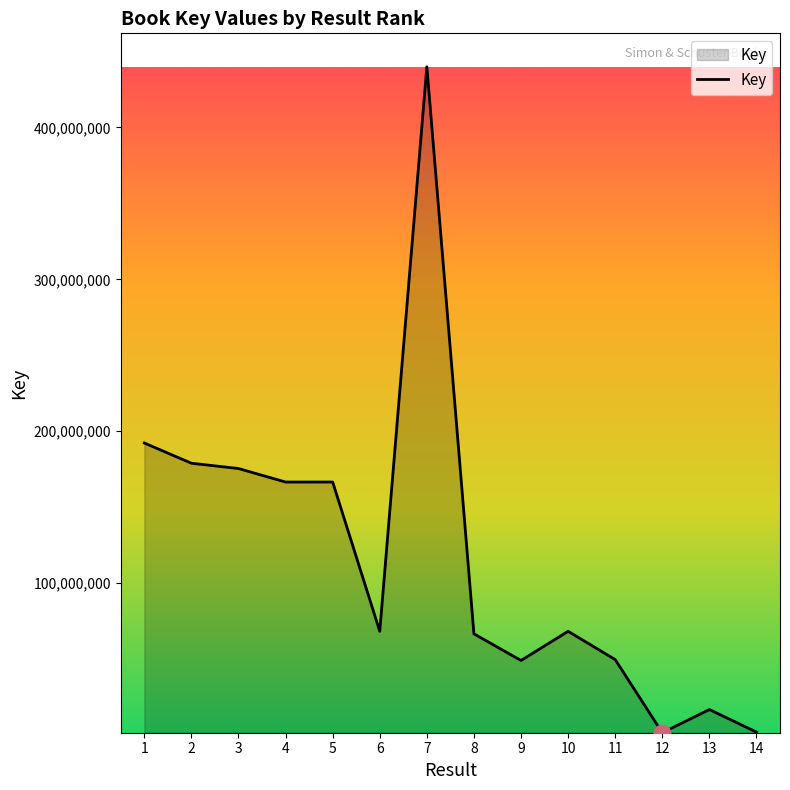

The value at 4 is 94624381. True or false?

False